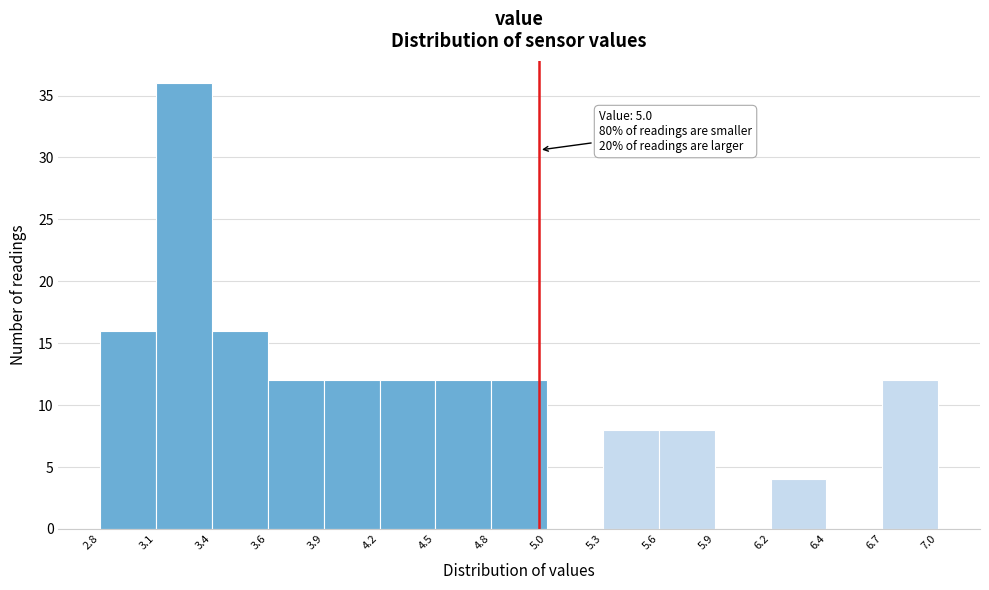

Which range on the x-axis has the tallest bar?

3.1 to 3.4